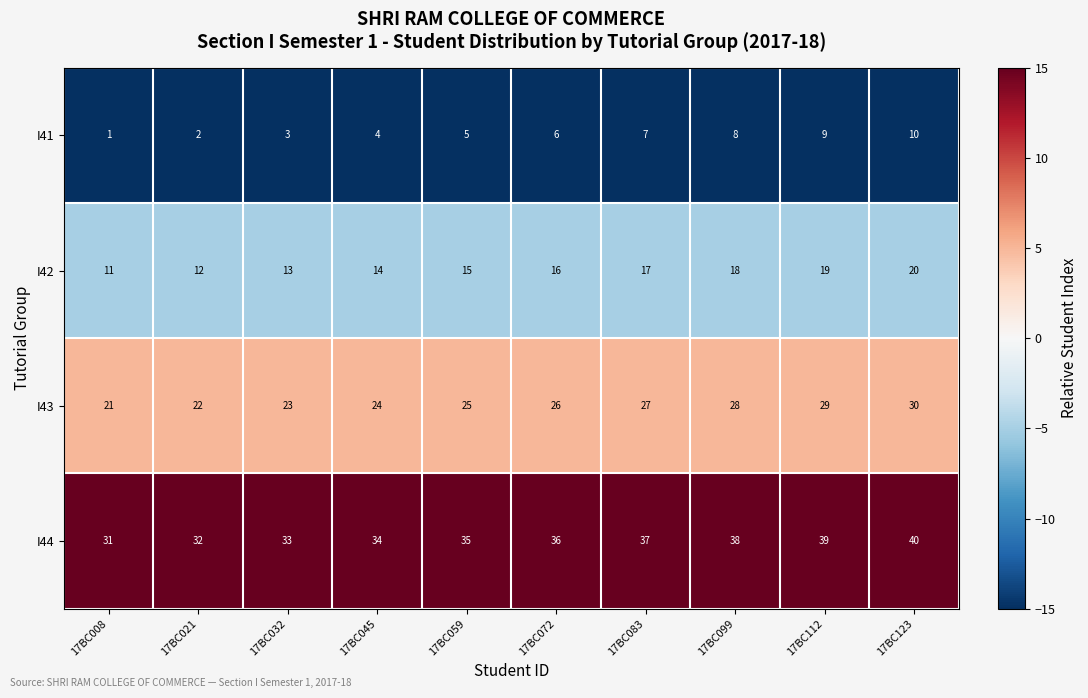

Which category has the lowest value across all series?

17BC008